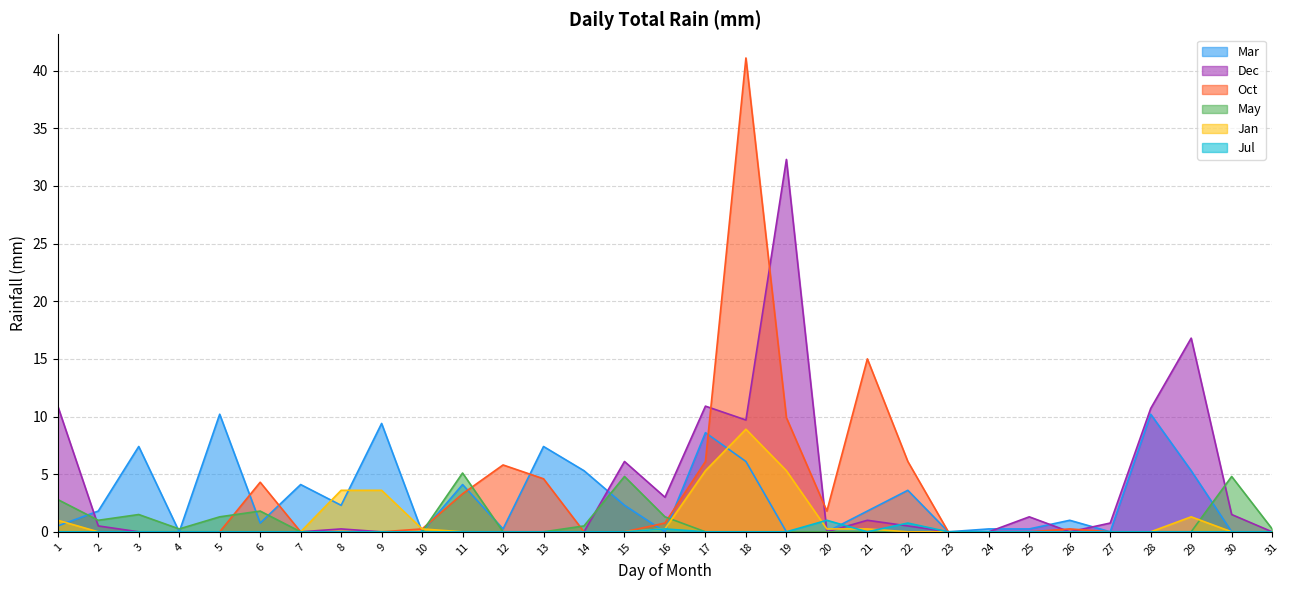

Which series changed the most between 3 and 25?

Mar